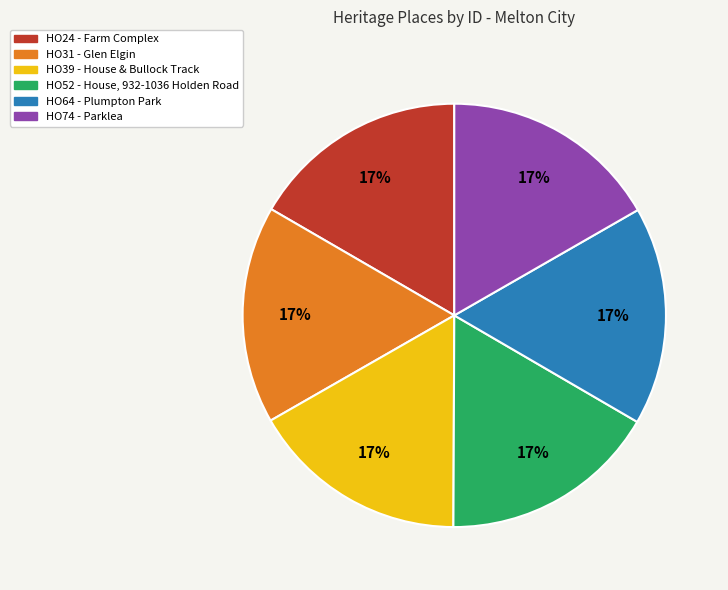

How many segments does this pie chart have?

6